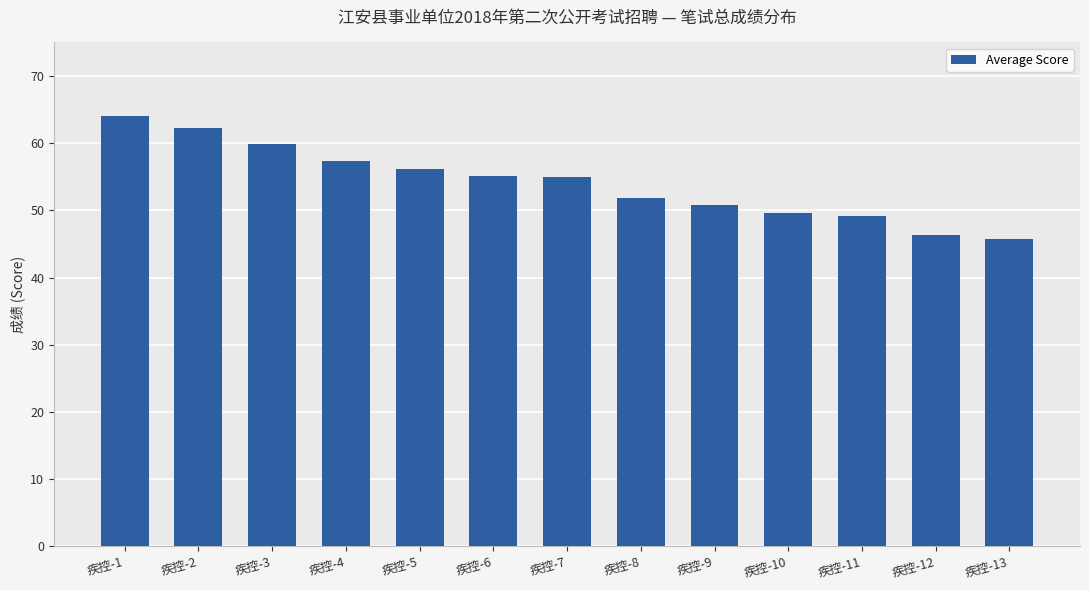

Read the value at 疾控-7.

55.0